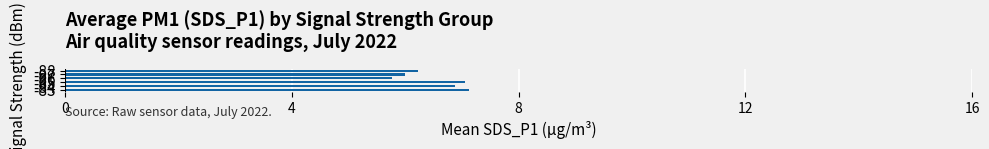

What is the greatest value displayed?

7.1